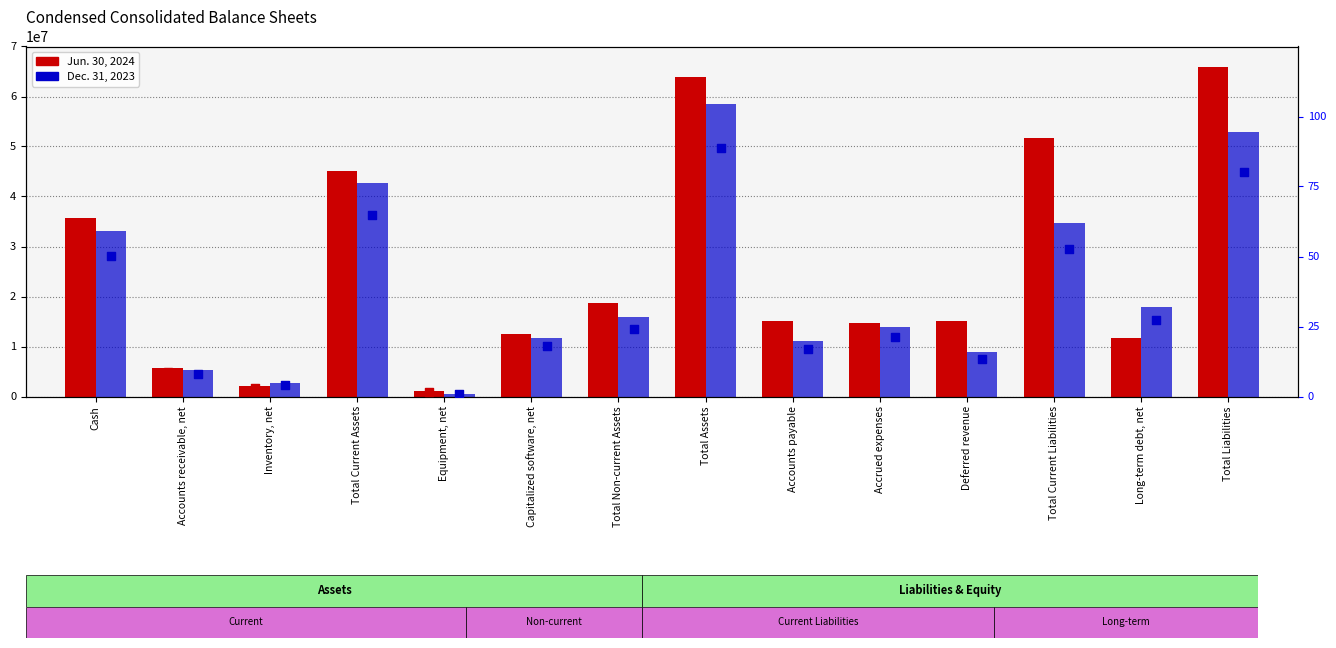

What is the total value across all series at Accounts payable?

26136623.7